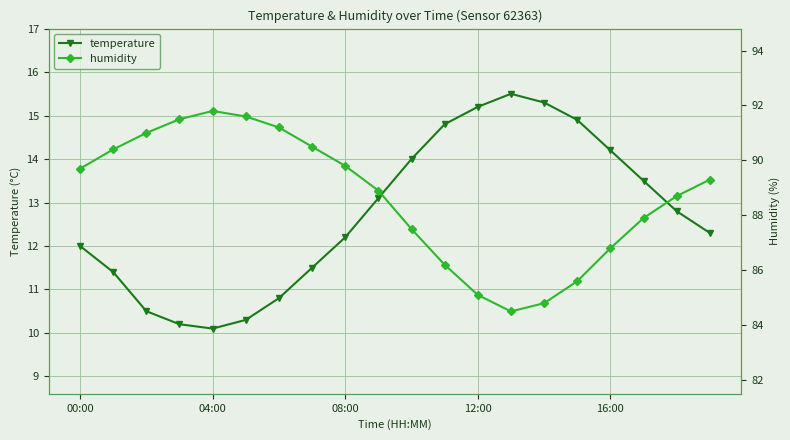

What are all the series names shown in the legend?

temperature, humidity